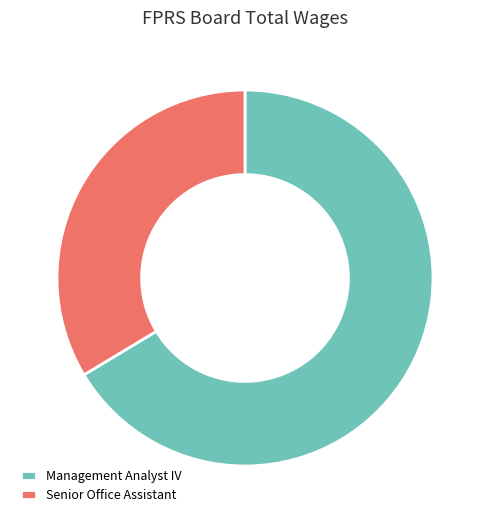

What is the largest slice in the pie chart?

Management Analyst IV